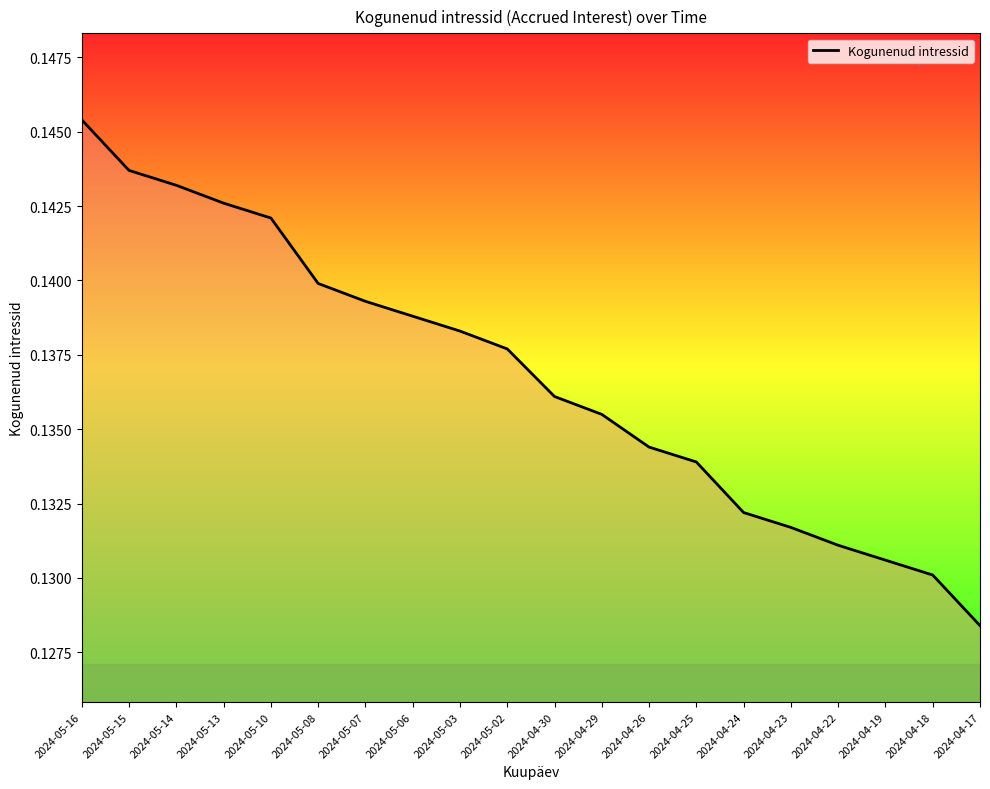

Which label corresponds to the largest value in the chart?

2024-05-16